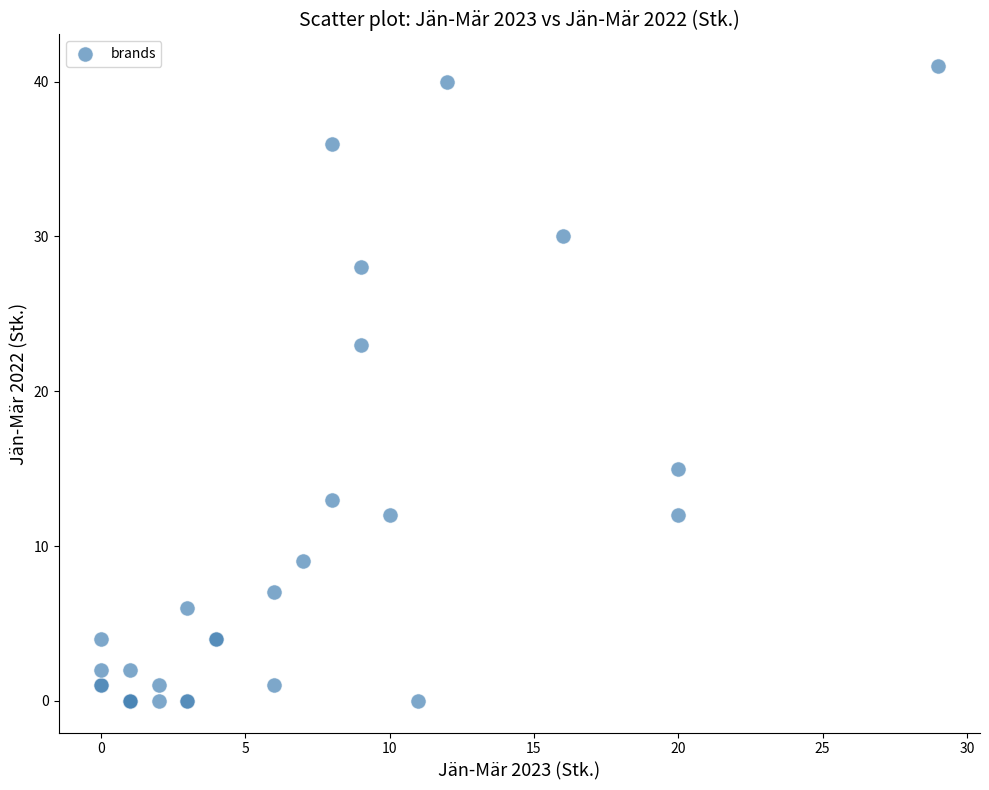

What Y value in the scatter plot is closest to 20?

23